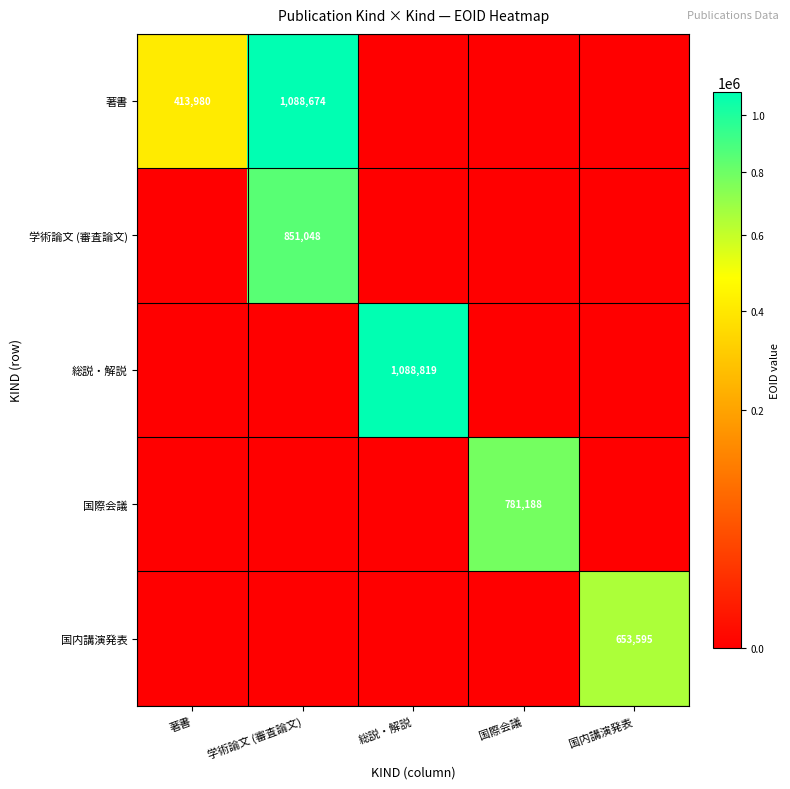

What is the spread (max minus min) of values at 学術論文 (審査論文)?

1088674